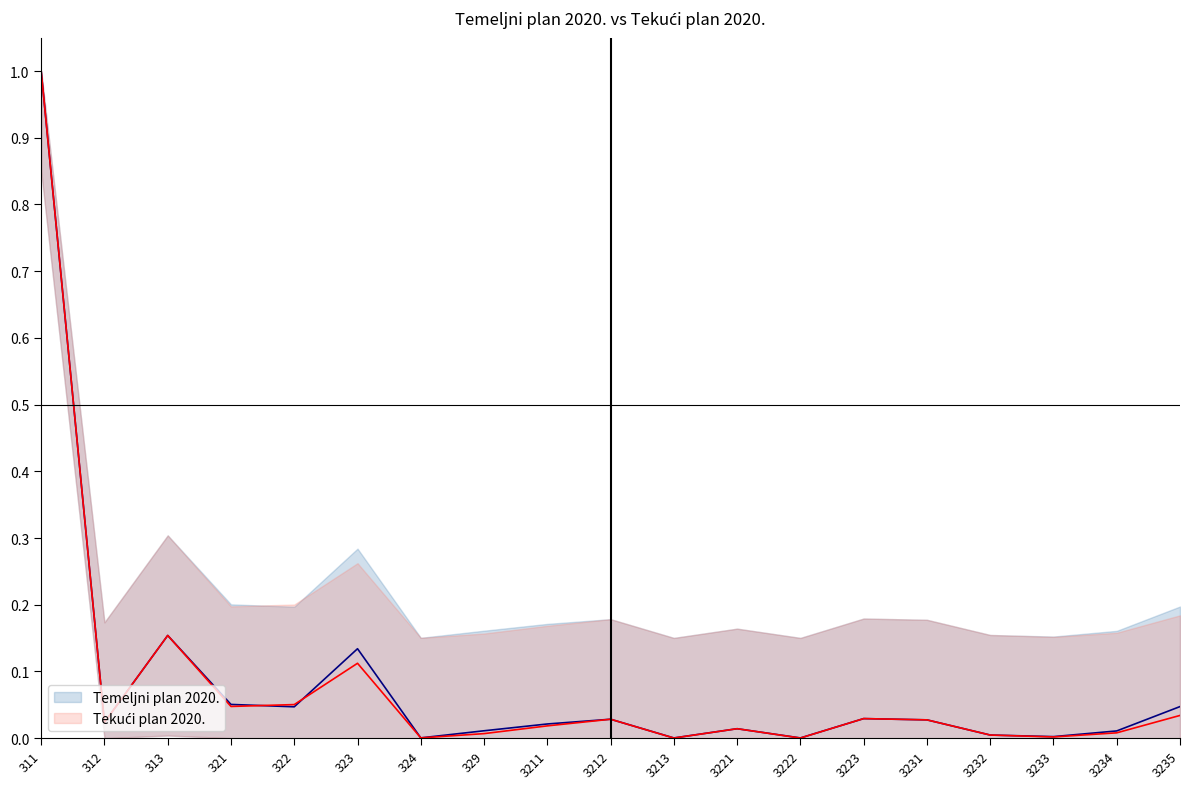

Reading left to right, what are all the values shown in this chart?

Temeljni plan 2020.: 311=1.0	312=0.0	313=0.2	321=0.1	322=0.0	323=0.1	324=0.0	329=0.0	3211=0.0	3212=0.0	3213=0.0	3221=0.0	3222=0.0	3223=0.0	3231=0.0	3232=0.0	3233=0.0	3234=0.0	3235=0.0
Tekući plan 2020.: 311=1.0	312=0.0	313=0.2	321=0.0	322=0.1	323=0.1	324=0.0	329=0.0	3211=0.0	3212=0.0	3213=0.0	3221=0.0	3222=0.0	3223=0.0	3231=0.0	3232=0.0	3233=0.0	3234=0.0	3235=0.0